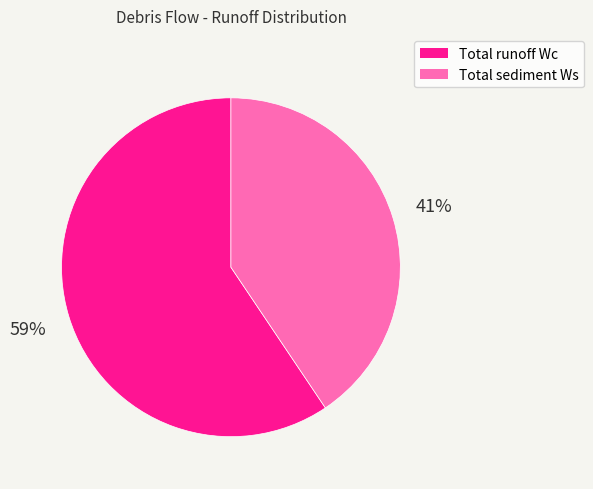

Does any single category account for the majority?

Yes